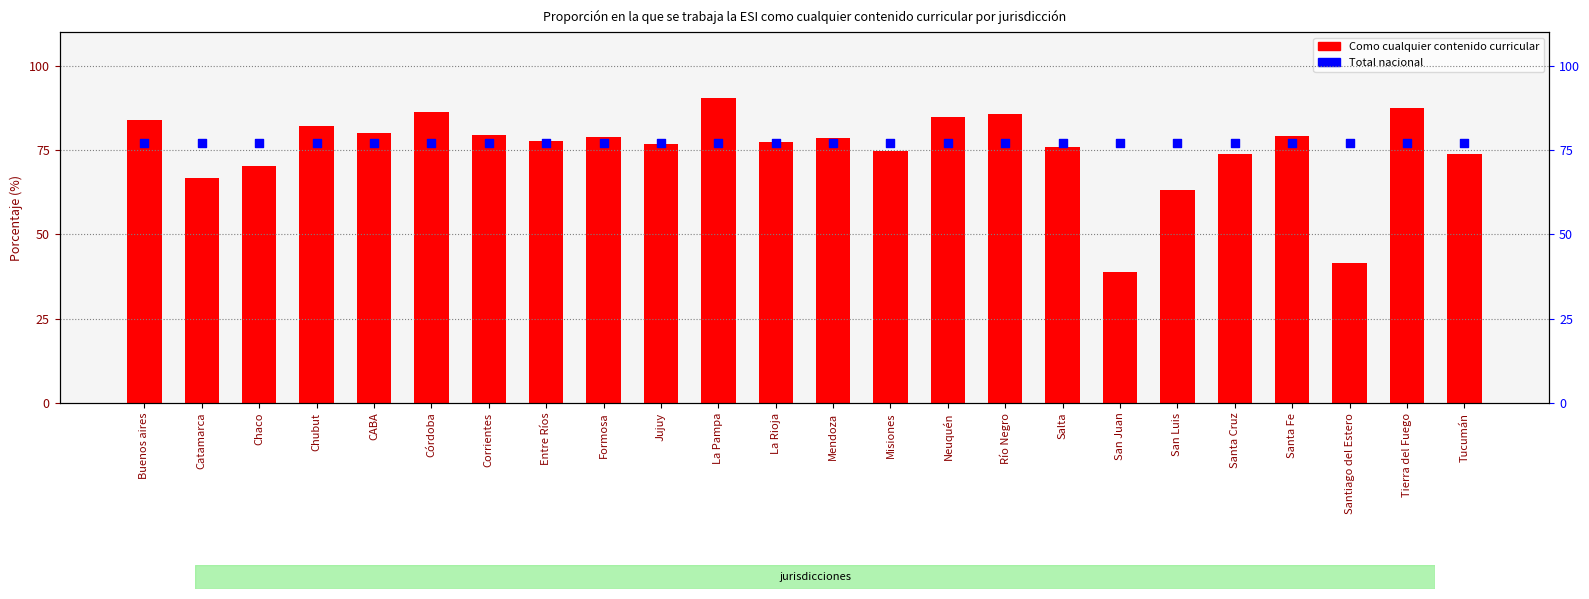

Which series has the largest Y range (max minus min)?

Como cualquier contenido curricular